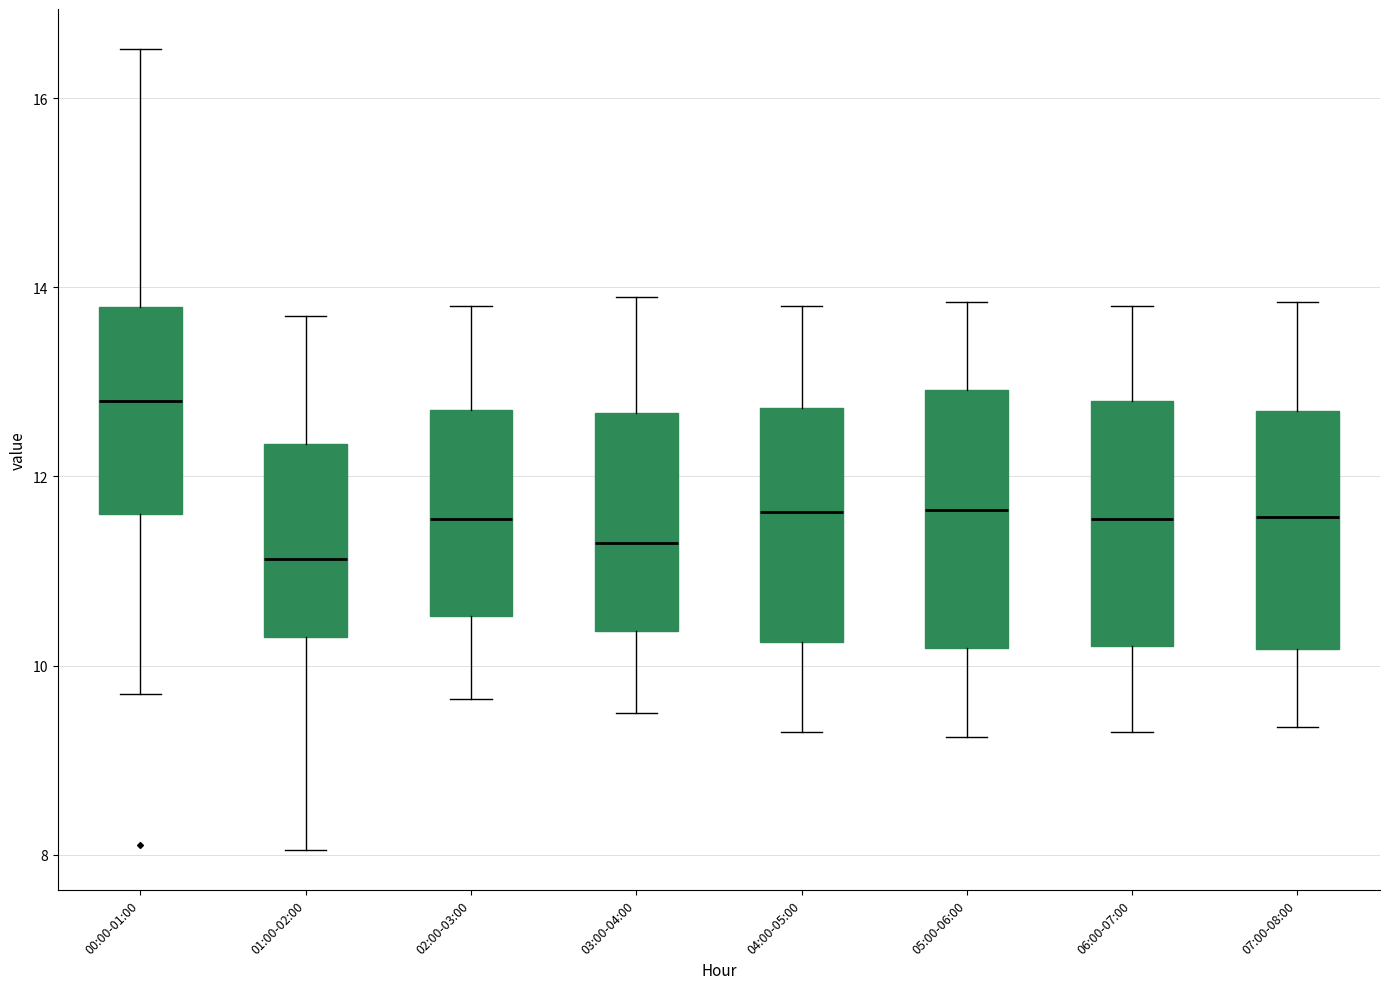

Reading left to right, transcribe this box plot: for each box, give where its median line is, the range the box spans, and where its two whiskers end, as read against the y-axis. The values are not printed on the chart, so give them approximately, as read against the axis.

00:00-01:00: median 12.8, box 11.6 to 13.8, whiskers 9.8 to 16.6
01:00-02:00: median 11.2, box 10.4 to 12.4, whiskers 8.0 to 13.8
02:00-03:00: median 11.6, box 10.6 to 12.8, whiskers 9.6 to 13.8
03:00-04:00: median 11.4, box 10.4 to 12.6, whiskers 9.6 to 14.0
04:00-05:00: median 11.6, box 10.2 to 12.8, whiskers 9.4 to 13.8
05:00-06:00: median 11.6, box 10.2 to 13.0, whiskers 9.2 to 13.8
06:00-07:00: median 11.6, box 10.2 to 12.8, whiskers 9.4 to 13.8
07:00-08:00: median 11.6, box 10.2 to 12.6, whiskers 9.4 to 13.8